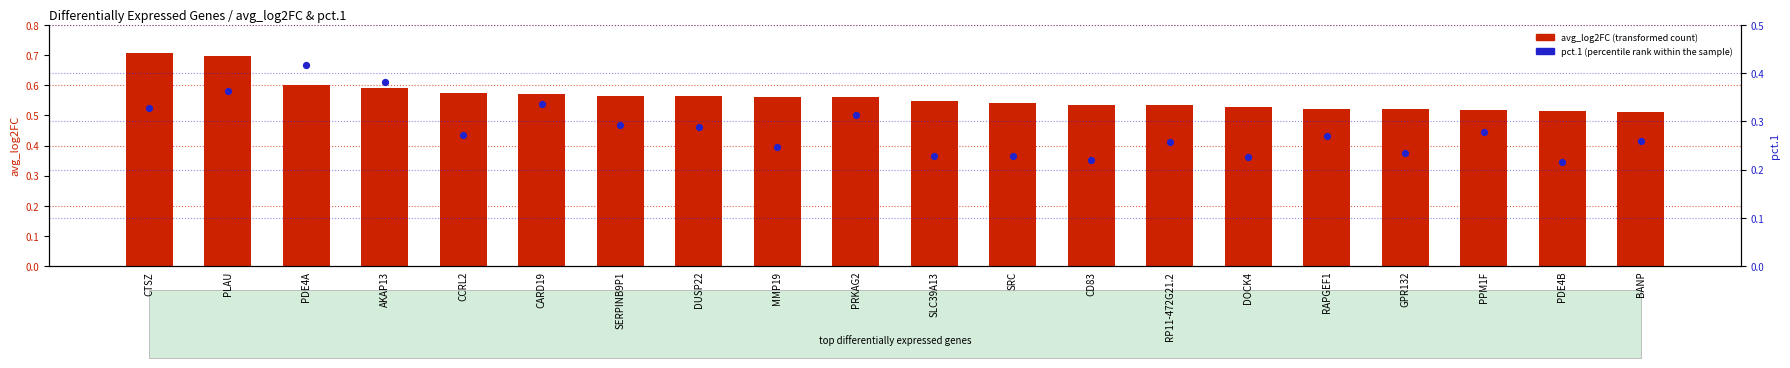

At which category is the sum across all series the highest?

PLAU